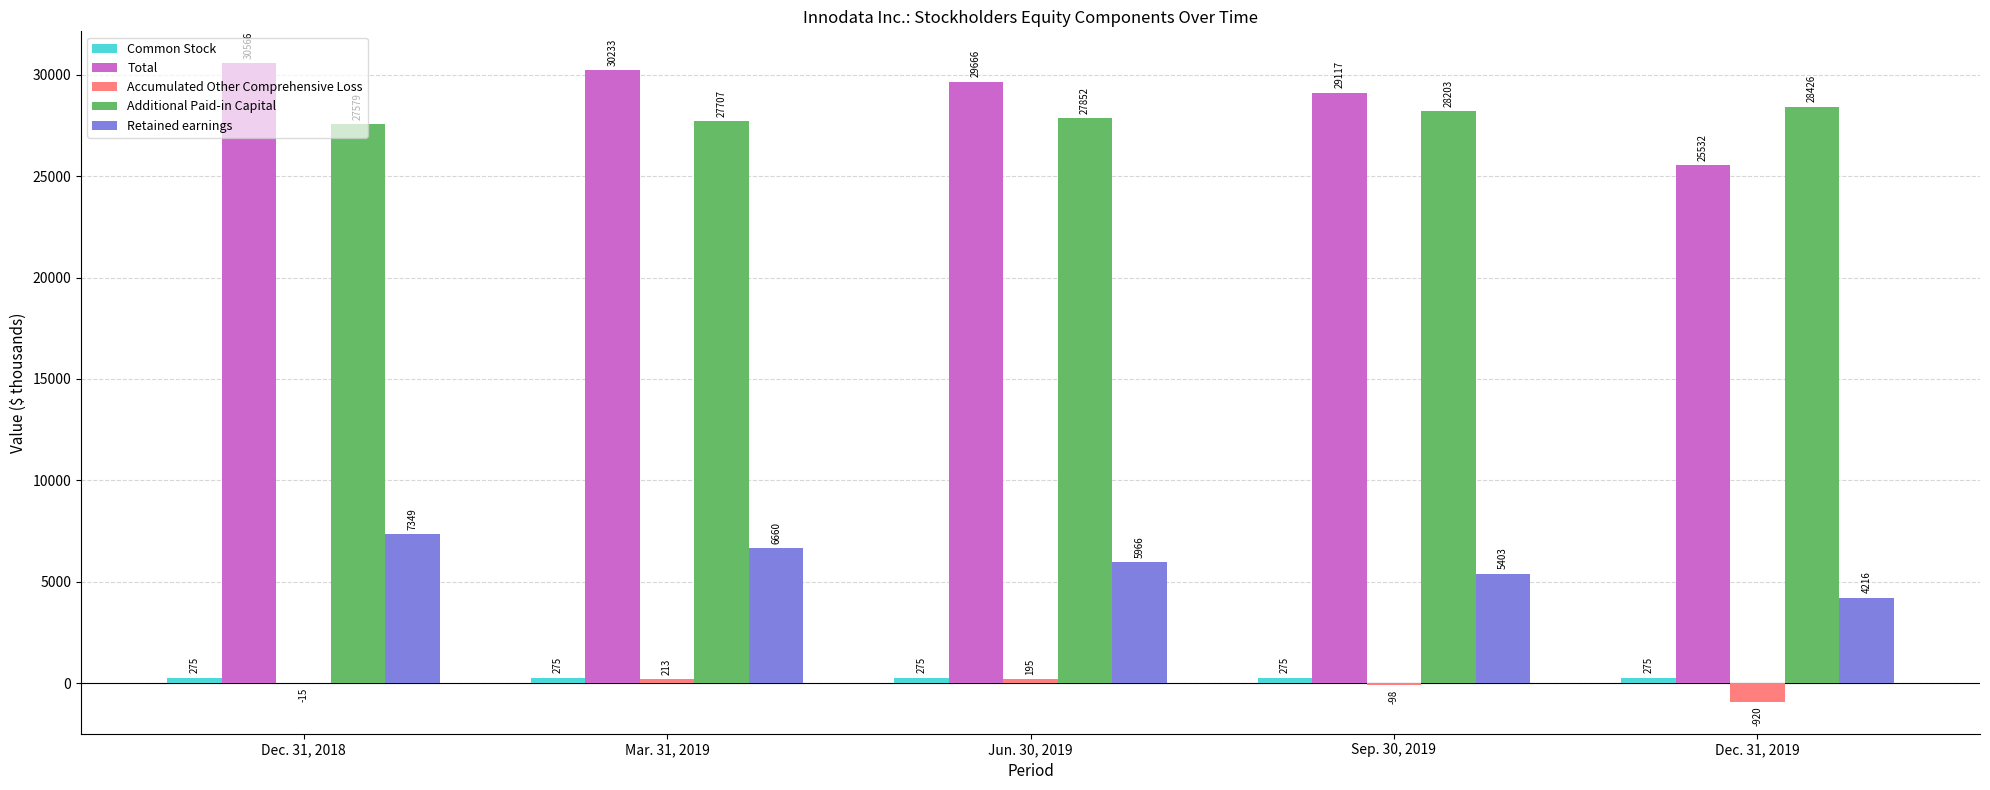

At which category is the sum across all series the highest?

Dec. 31, 2018